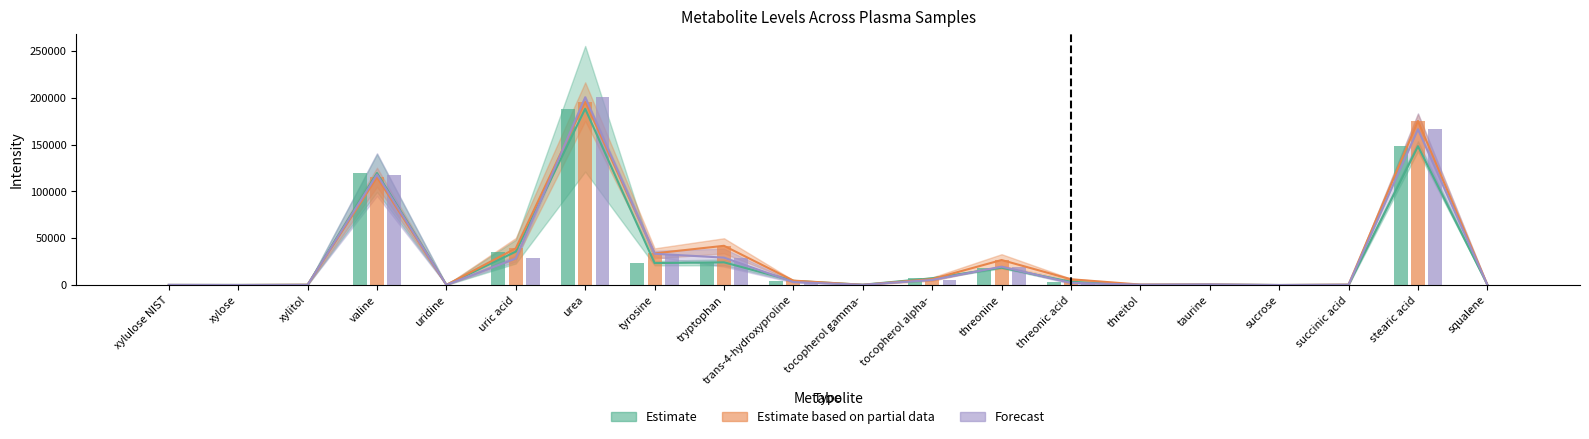

What is the average value of the Estimate series?

28814.5